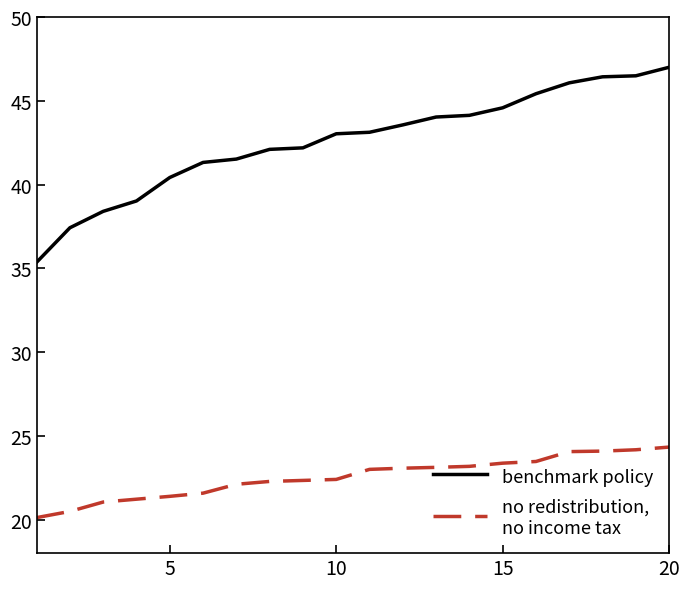

What is the smallest value displayed?

20.1